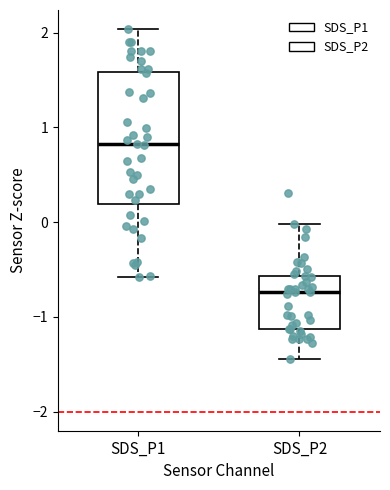

Reading left to right, transcribe this box plot: for each box, give where its median line is, the range the box spans, and where its two whiskers end, as read against the y-axis. The values are not printed on the chart, so give them approximately, as read against the axis.

SDS_P1: median 0.8, box 0.2 to 1.6, whiskers -0.6 to 2.0
SDS_P2: median -0.7, box -1.1 to -0.6, whiskers -1.4 to 0.0